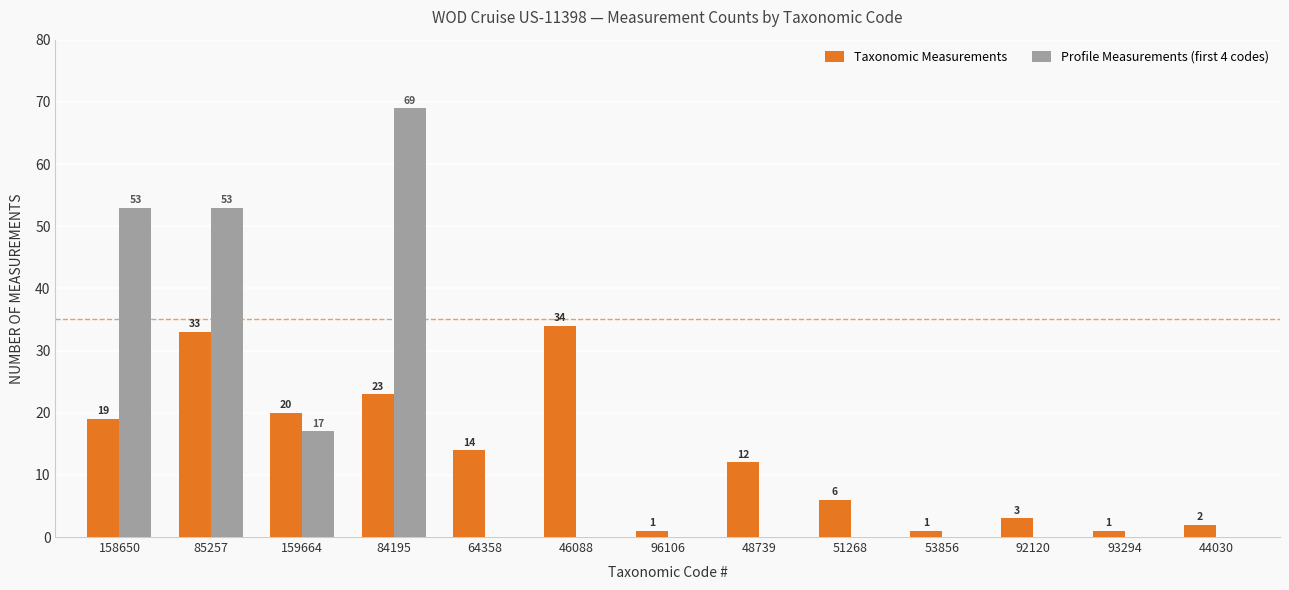

What are all the series names shown in the legend?

Taxonomic Measurements, Profile Measurements (first 4 codes)